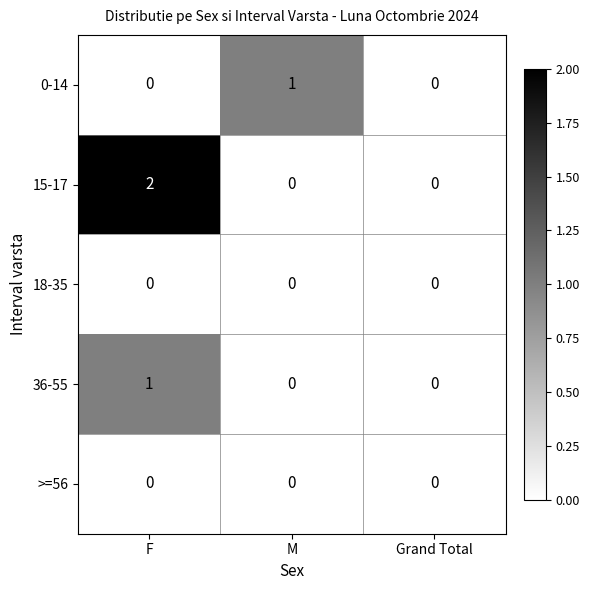

Which category has the highest value in the 0-14 series?

M